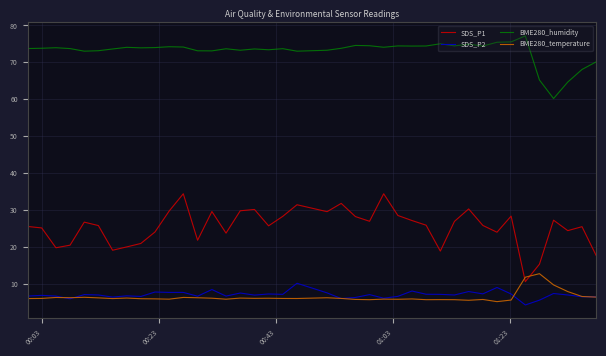

True or false: BME280_humidity and BME280_temperature intersect in this chart.

False